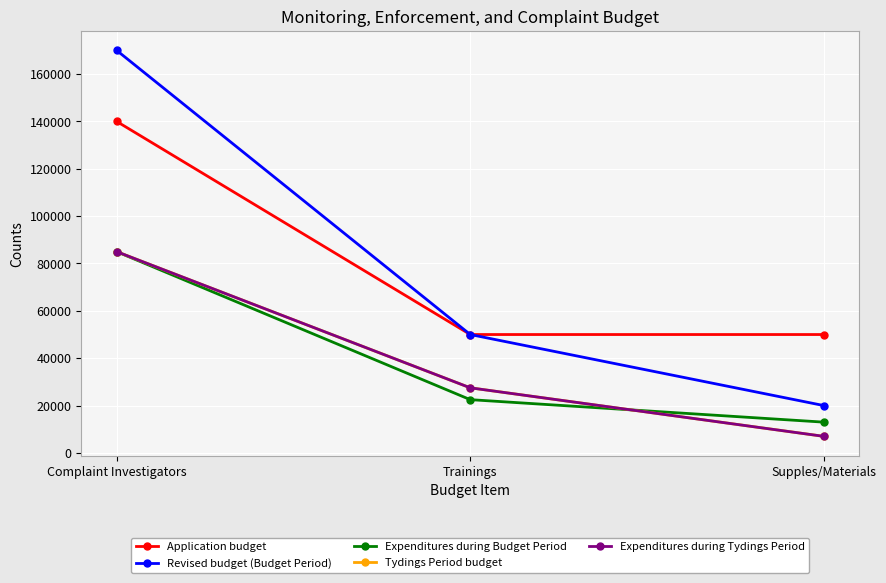

What is the minimum value for Expenditures during Tydings Period?

7000